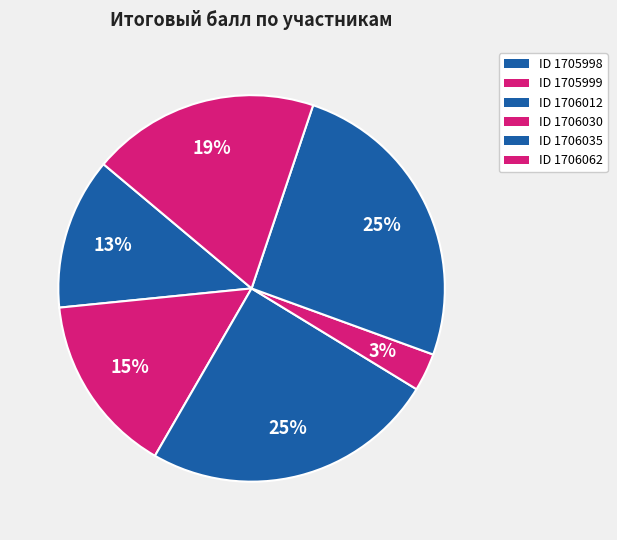

Which slice is the largest?

1706035